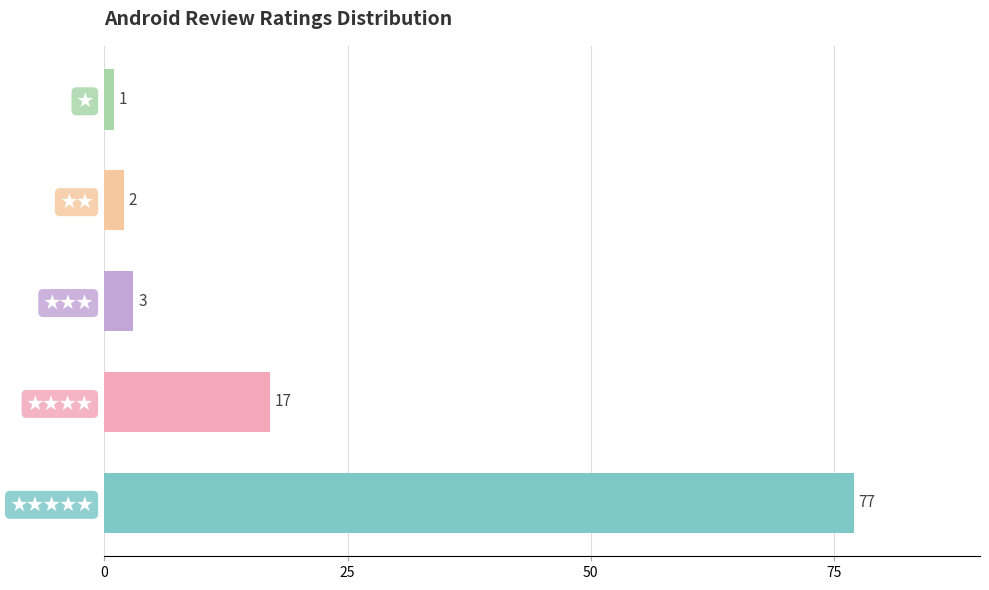

What is the greatest value displayed?

77